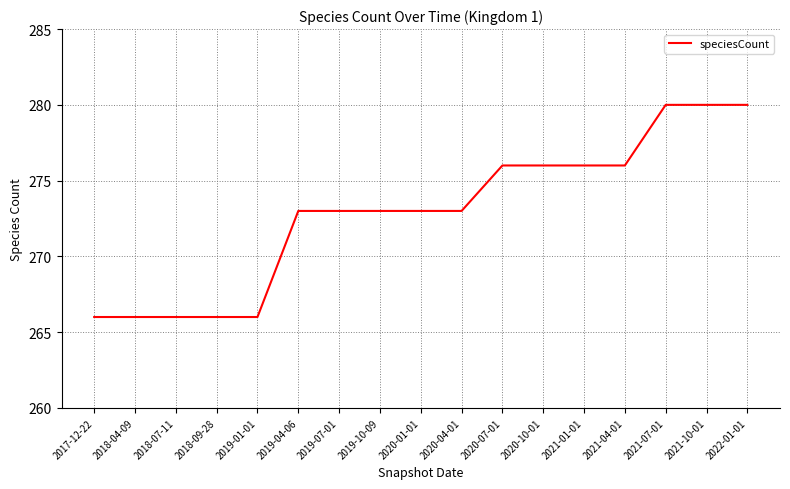

What position from the right is 2018-04-09?

16